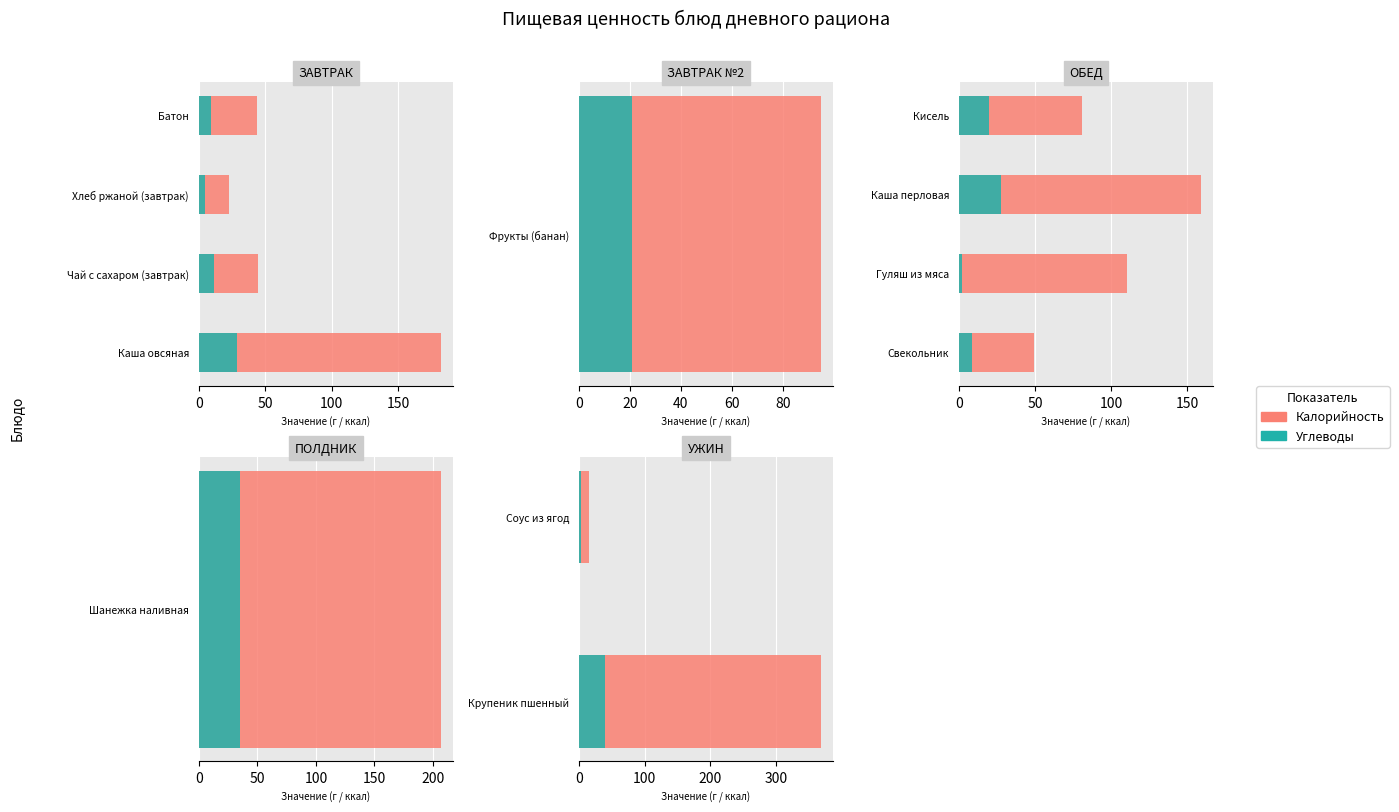

True or false: Углеводы has a value of 17.6 at Крупеник пшенный.

False